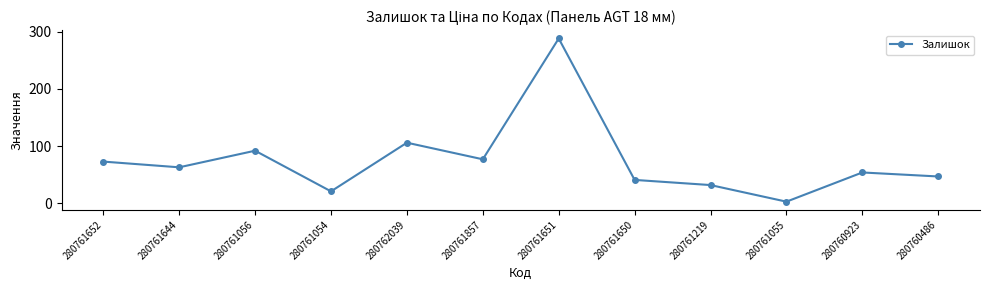

List the labels in order of value, largest first.

280761651, 280762039, 280761056, 280761857, 280761652, 280761644, 280760923, 280760486, 280761650, 280761219, 280761054, 280761055